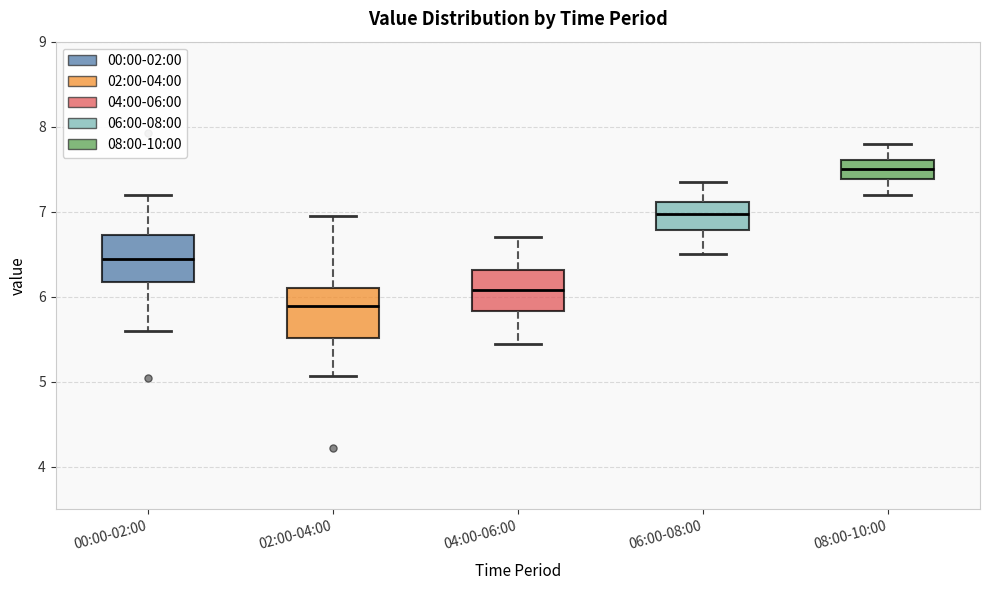

Reading left to right, read every box against the y-axis: the position of its median line, the range the box covers, and the ends of its whiskers. The values are not printed on the chart, so give them approximately, as read against the axis.

00:00-02:00: median 6.4, box 6.2 to 6.7, whiskers 5.6 to 7.2
02:00-04:00: median 5.9, box 5.5 to 6.1, whiskers 5.1 to 7.0
04:00-06:00: median 6.1, box 5.8 to 6.3, whiskers 5.5 to 6.7
06:00-08:00: median 7.0, box 6.8 to 7.1, whiskers 6.5 to 7.4
08:00-10:00: median 7.5, box 7.4 to 7.6, whiskers 7.2 to 7.8